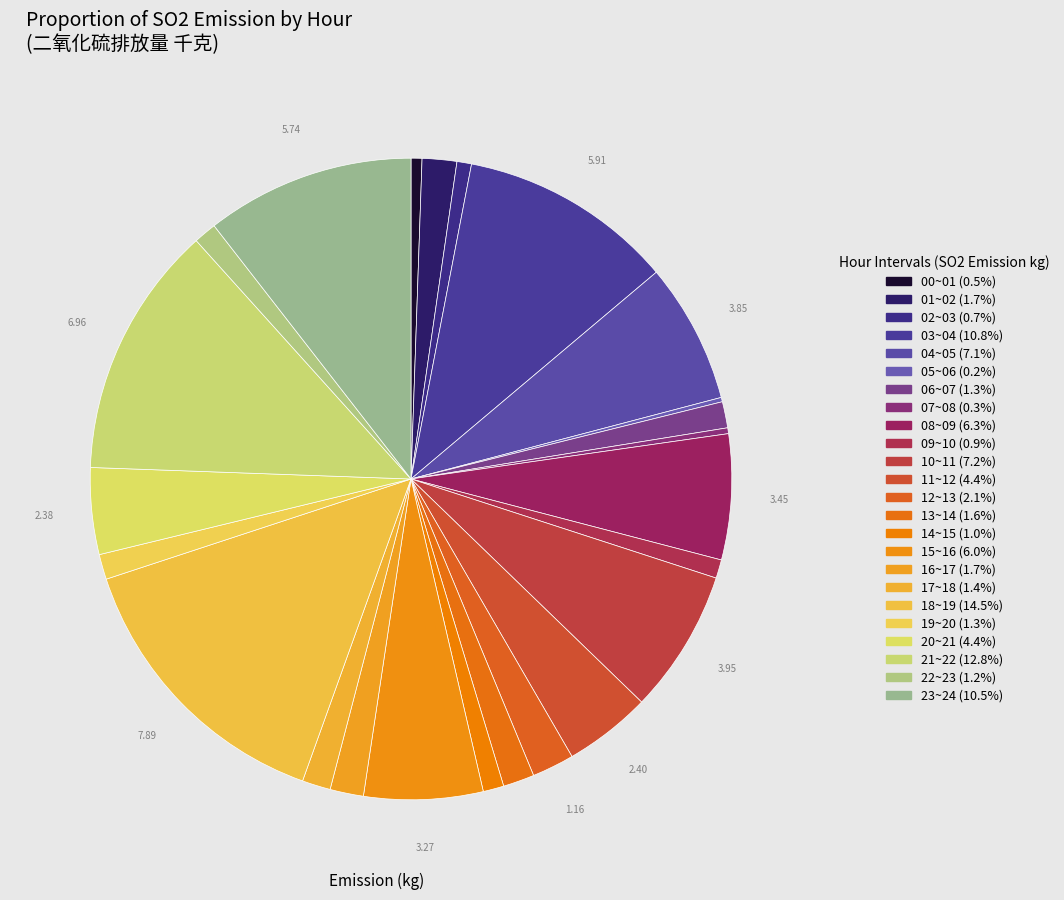

Which category has the biggest portion of the pie?

18~19